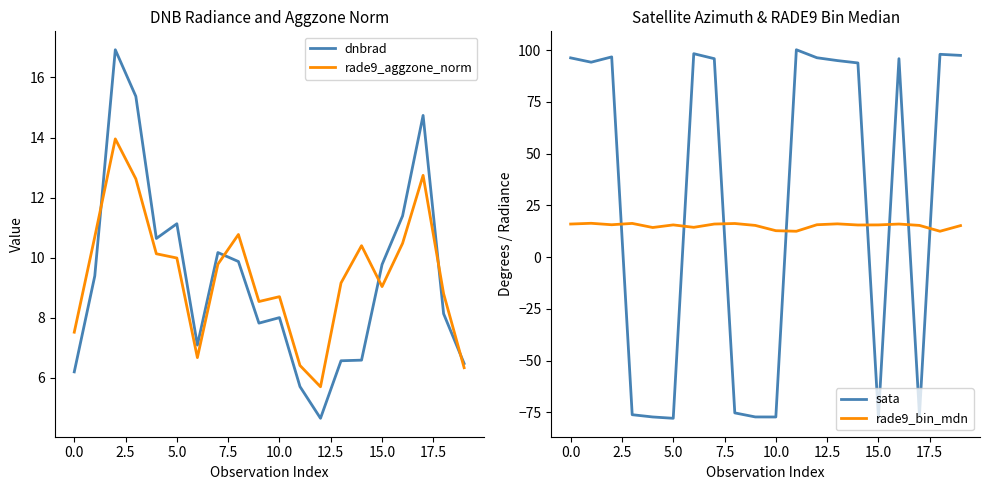

At which label does dnbrad reach its minimum?

12